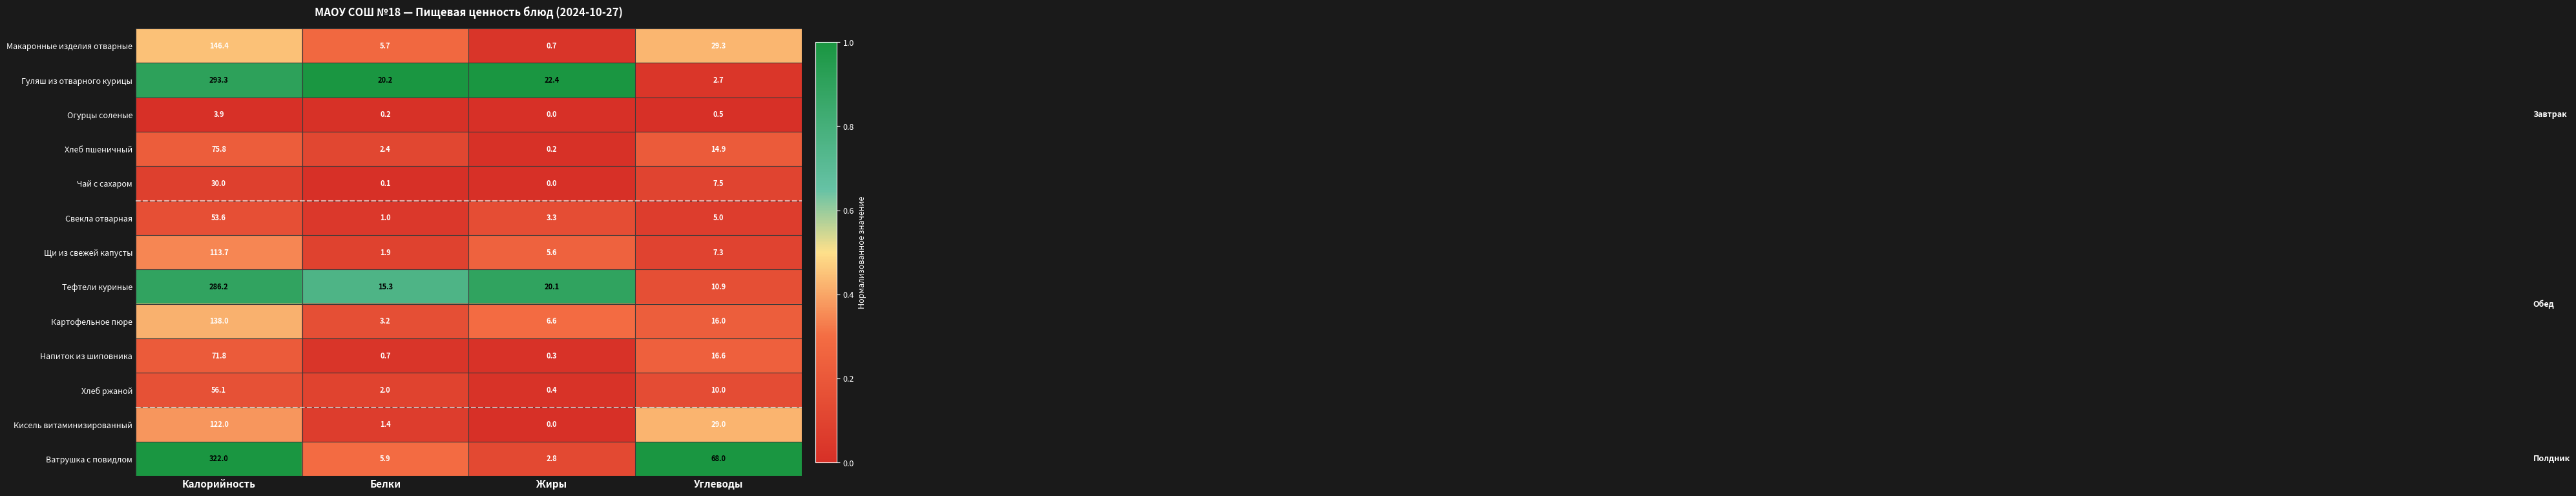

At which category is the sum across all series the highest?

Калорийность